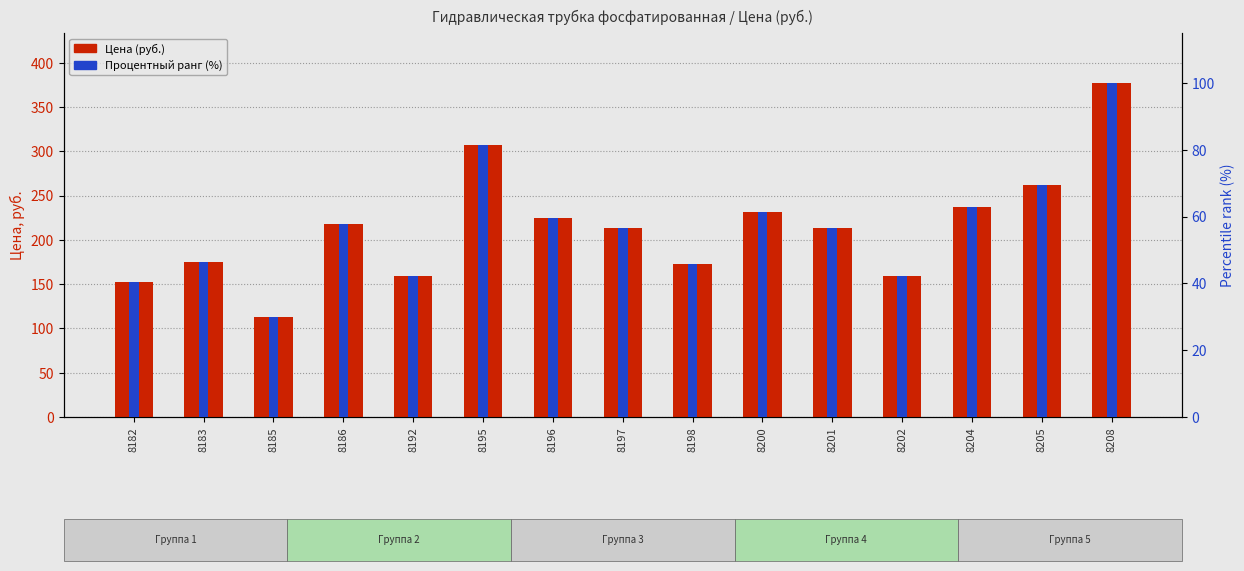

Are the bars grouped side by side (vs. stacked)?

No